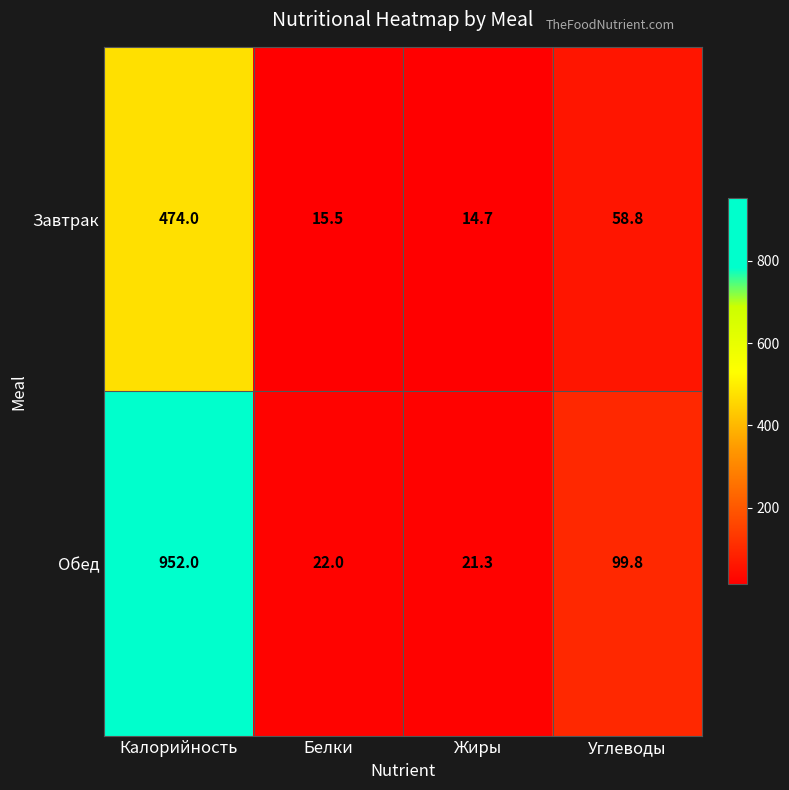

What is the spread (max minus min) of values at Белки?

6.5